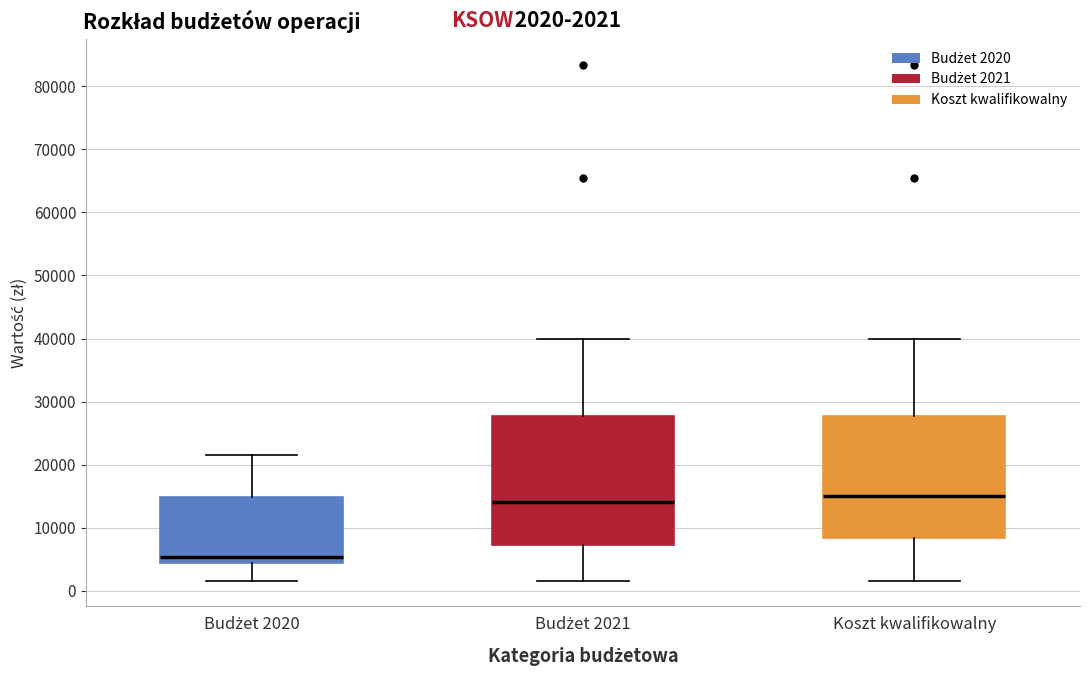

Reading left to right, transcribe this box plot: for each box, give where its median line is, the range the box spans, and where its two whiskers end, as read against the y-axis. The values are not printed on the chart, so give them approximately, as read against the axis.

Budżet 2020: median 5000, box 4000 to 15000, whiskers 2000 to 22000
Budżet 2021: median 14000, box 7000 to 28000, whiskers 2000 to 40000
Koszt kwalifikowalny: median 15000, box 8000 to 28000, whiskers 2000 to 40000